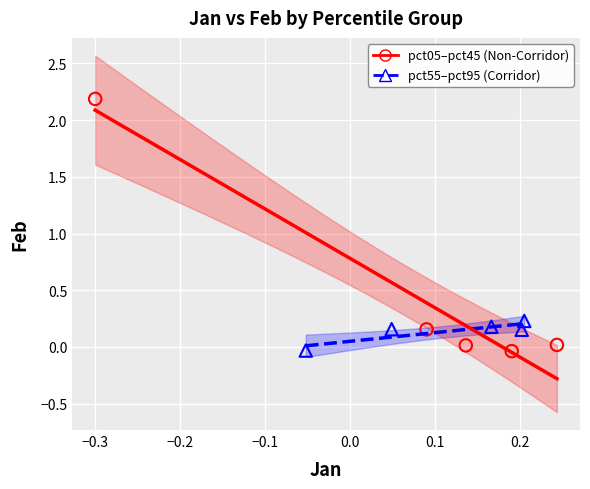

What are all the series names shown in the legend?

pct05–pct45 (Non-Corridor), pct55–pct95 (Corridor)